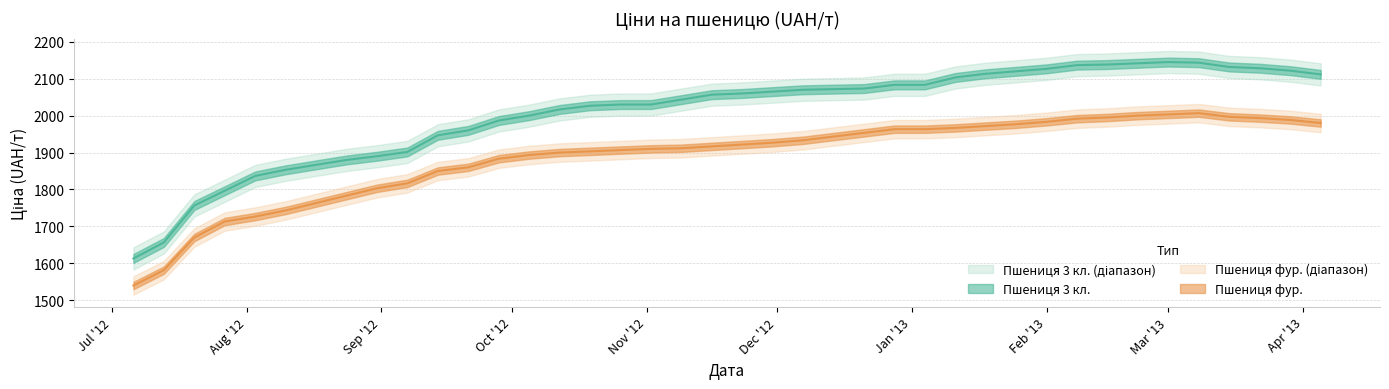

Between 2012-09-07 and 2013-01-04, which series saw the biggest shift?

Пшениця 3 кл.